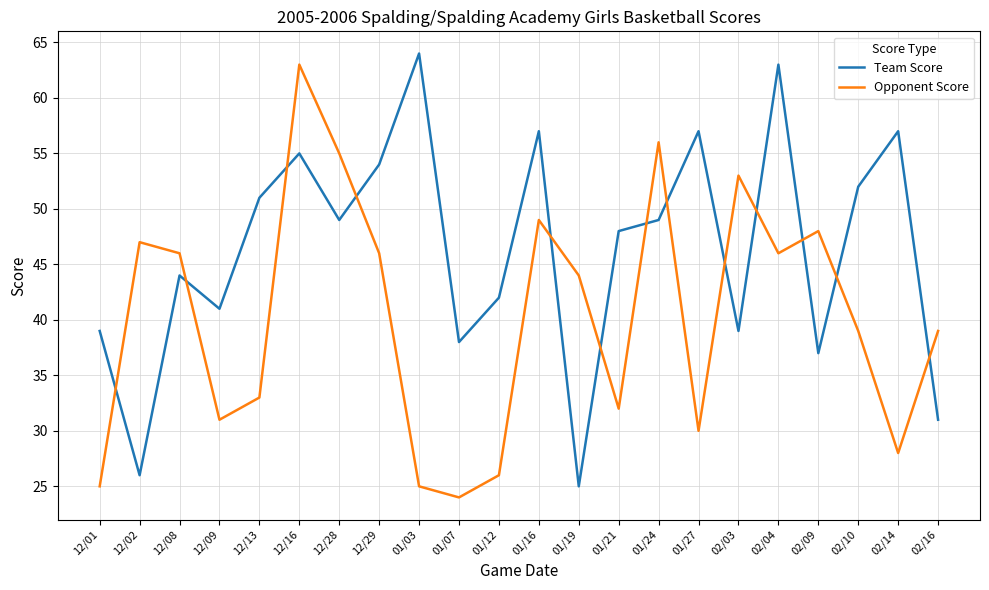

After their last crossing, which series has the higher values: Team Score or Opponent Score?

Opponent Score